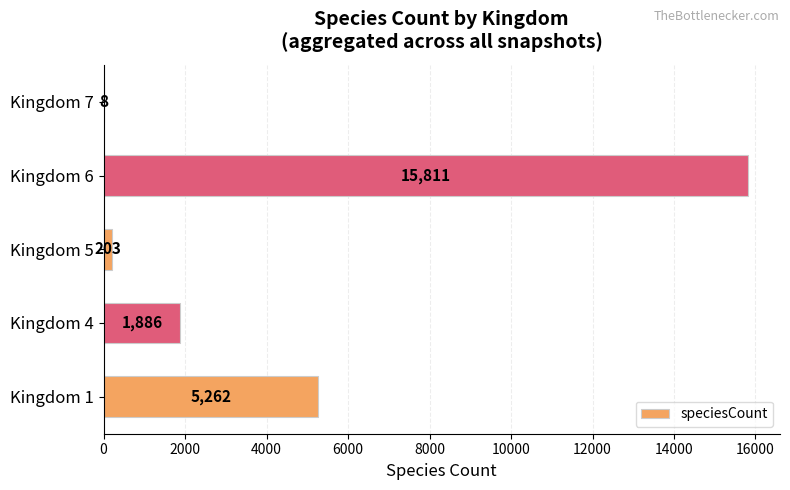

At which label is the value closest to 7909?

Kingdom 1